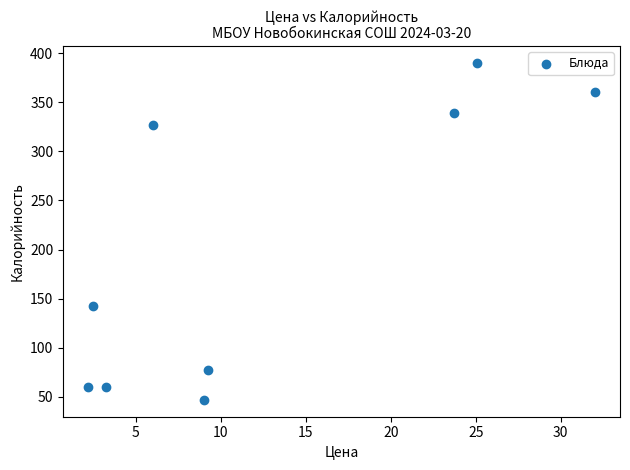

What Y value in the scatter plot is closest to 218?

143